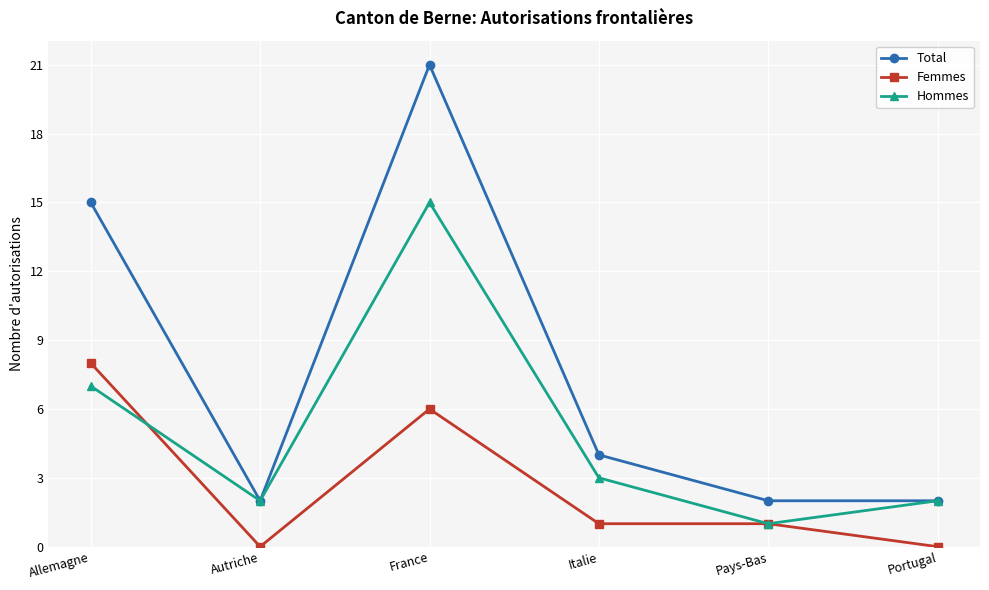

What is the label of the 1st point from the right?

Portugal